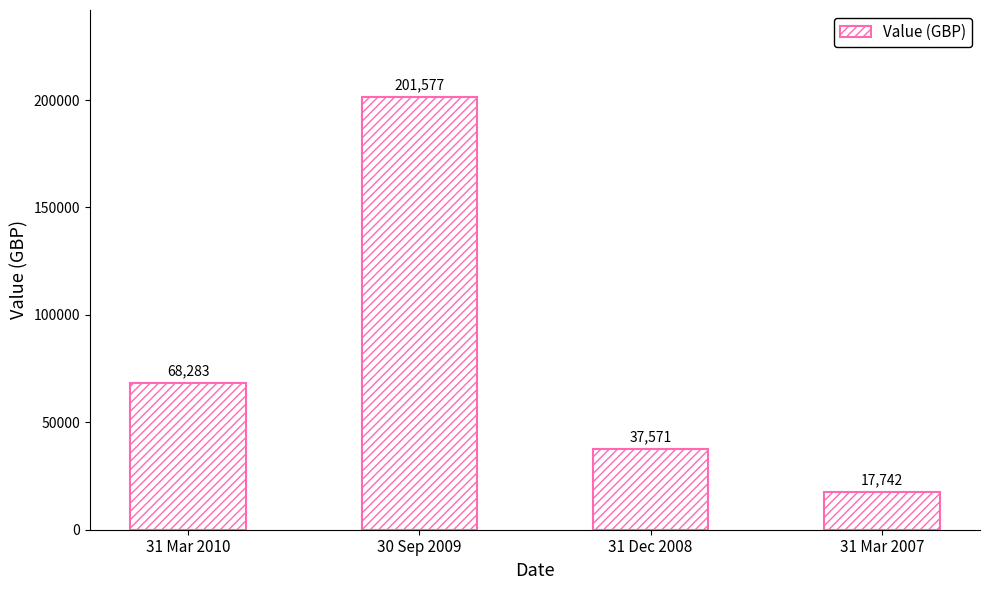

True or false: the data shows 102923 at 31 Mar 2010.

False